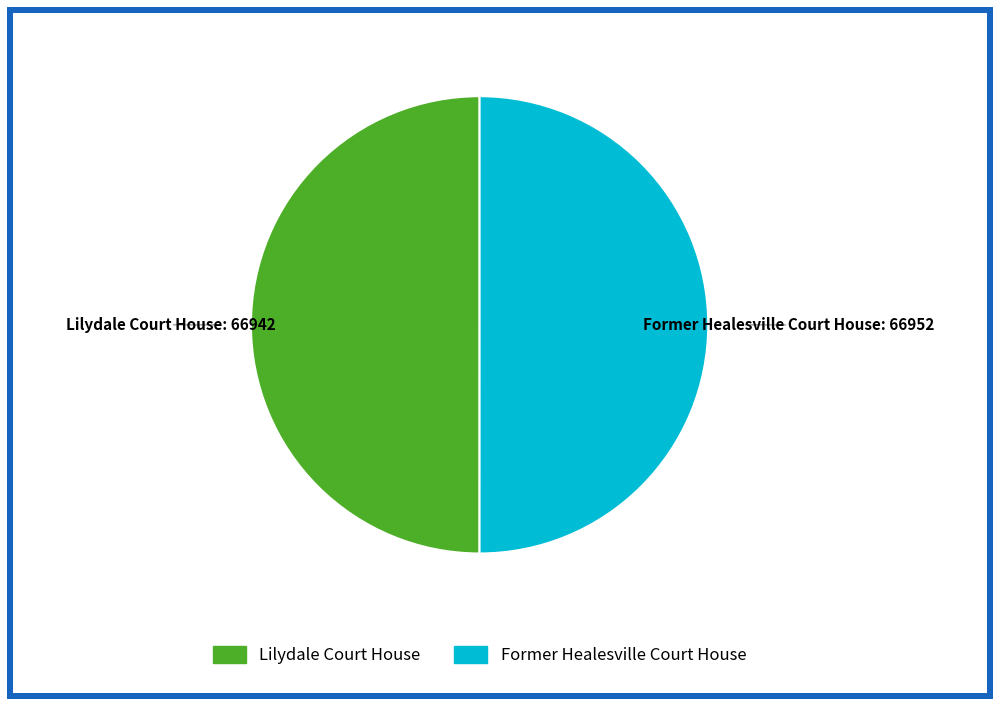

The Lilydale Court House slice represents 60% of the pie. True or false?

False